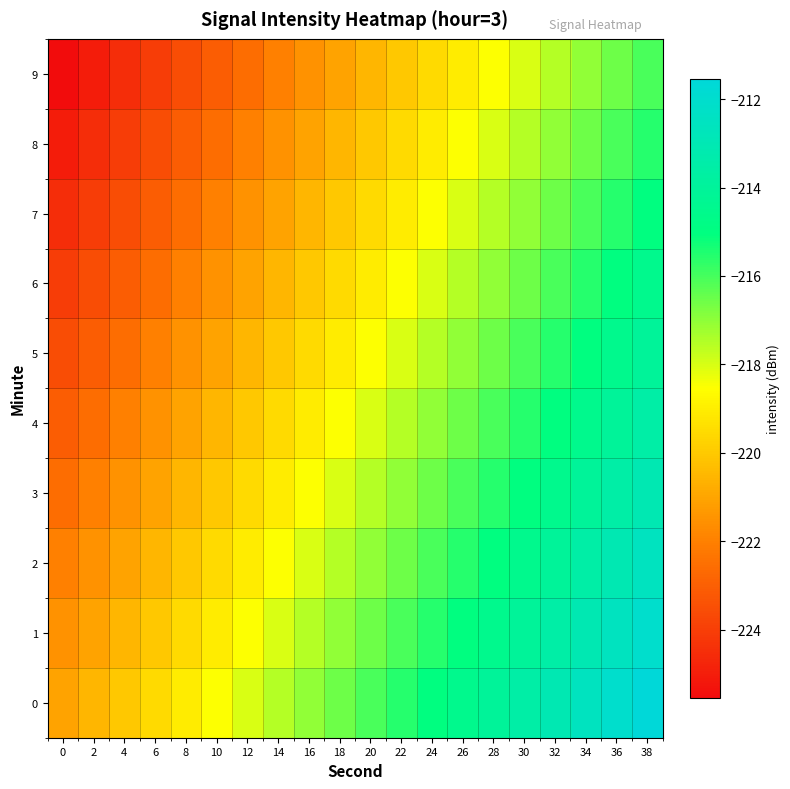

Reading left to right, extract all data points from this chart.

0: 0=-221.0	2=-220.5	4=-220.0	6=-219.5	8=-219.0	10=-218.5	12=-218.0	14=-217.5	16=-217.0	18=-216.5	20=-216.0	22=-215.5	24=-215.0	26=-214.5	28=-214.0	30=-213.5	32=-213.0	34=-212.5	36=-212.0	38=-211.5
1: 0=-221.5	2=-221.0	4=-220.5	6=-220.0	8=-219.5	10=-219.0	12=-218.5	14=-218.0	16=-217.5	18=-217.0	20=-216.5	22=-216.0	24=-215.5	26=-215.0	28=-214.5	30=-214.0	32=-213.5	34=-213.0	36=-212.5	38=-212.0
2: 0=-222.0	2=-221.5	4=-221.0	6=-220.5	8=-220.0	10=-219.5	12=-219.0	14=-218.5	16=-218.0	18=-217.5	20=-217.0	22=-216.5	24=-216.0	26=-215.5	28=-215.0	30=-214.5	32=-214.0	34=-213.5	36=-213.0	38=-212.5
3: 0=-222.5	2=-222.0	4=-221.5	6=-221.0	8=-220.5	10=-220.0	12=-219.5	14=-219.0	16=-218.5	18=-218.0	20=-217.5	22=-217.0	24=-216.5	26=-216.0	28=-215.5	30=-215.0	32=-214.5	34=-214.0	36=-213.5	38=-213.0
4: 0=-223.0	2=-222.5	4=-222.0	6=-221.5	8=-221.0	10=-220.5	12=-220.0	14=-219.5	16=-219.0	18=-218.5	20=-218.0	22=-217.5	24=-217.0	26=-216.5	28=-216.0	30=-215.5	32=-215.0	34=-214.5	36=-214.0	38=-213.5
5: 0=-223.5	2=-223.0	4=-222.5	6=-222.0	8=-221.5	10=-221.0	12=-220.5	14=-220.0	16=-219.5	18=-219.0	20=-218.5	22=-218.0	24=-217.5	26=-217.0	28=-216.5	30=-216.0	32=-215.5	34=-215.0	36=-214.5	38=-214.0
6: 0=-224.0	2=-223.5	4=-223.0	6=-222.5	8=-222.0	10=-221.5	12=-221.0	14=-220.5	16=-220.0	18=-219.5	20=-219.0	22=-218.5	24=-218.0	26=-217.5	28=-217.0	30=-216.5	32=-216.0	34=-215.5	36=-215.0	38=-214.5
7: 0=-224.5	2=-224.0	4=-223.5	6=-223.0	8=-222.5	10=-222.0	12=-221.5	14=-221.0	16=-220.5	18=-220.0	20=-219.5	22=-219.0	24=-218.5	26=-218.0	28=-217.5	30=-217.0	32=-216.5	34=-216.0	36=-215.5	38=-215.0
8: 0=-225.0	2=-224.5	4=-224.0	6=-223.5	8=-223.0	10=-222.5	12=-222.0	14=-221.5	16=-221.0	18=-220.5	20=-220.0	22=-219.5	24=-219.0	26=-218.5	28=-218.0	30=-217.5	32=-217.0	34=-216.5	36=-216.0	38=-215.5
9: 0=-225.5	2=-225.0	4=-224.5	6=-224.0	8=-223.5	10=-223.0	12=-222.5	14=-222.0	16=-221.5	18=-221.0	20=-220.5	22=-220.0	24=-219.5	26=-219.0	28=-218.5	30=-218.0	32=-217.5	34=-217.0	36=-216.5	38=-216.0